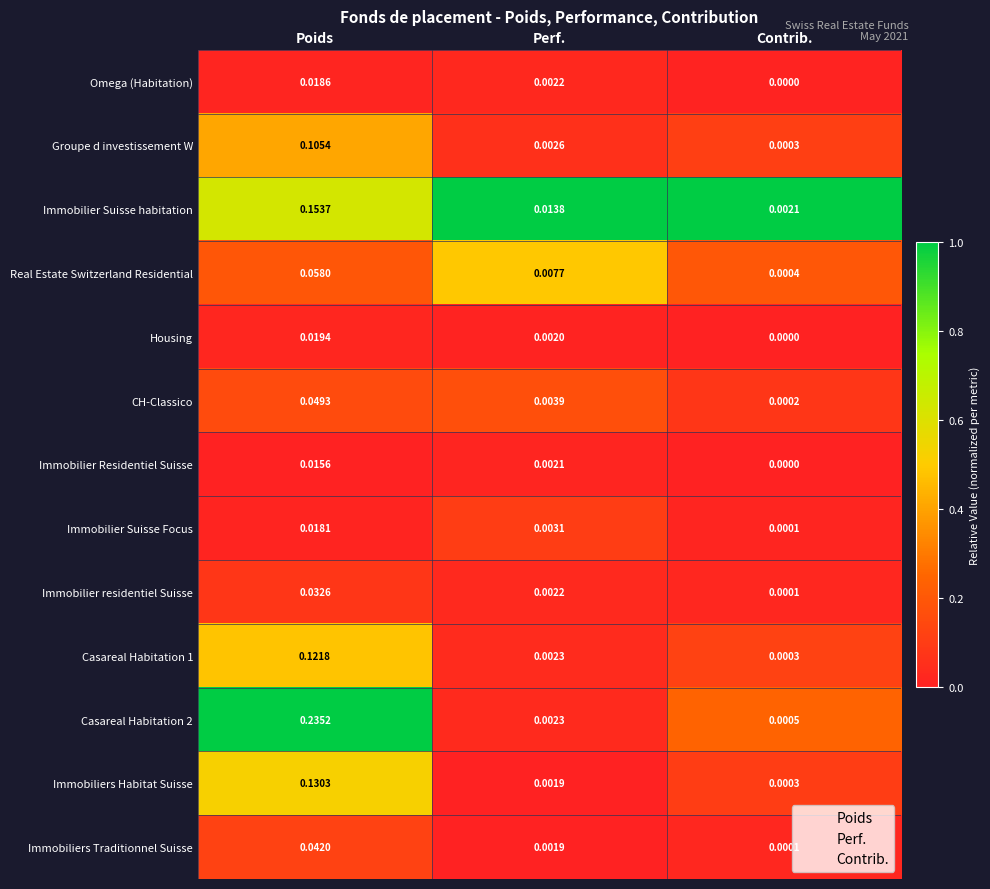

Which series changed the most between Poids and Perf.?

Casareal Habitation 2